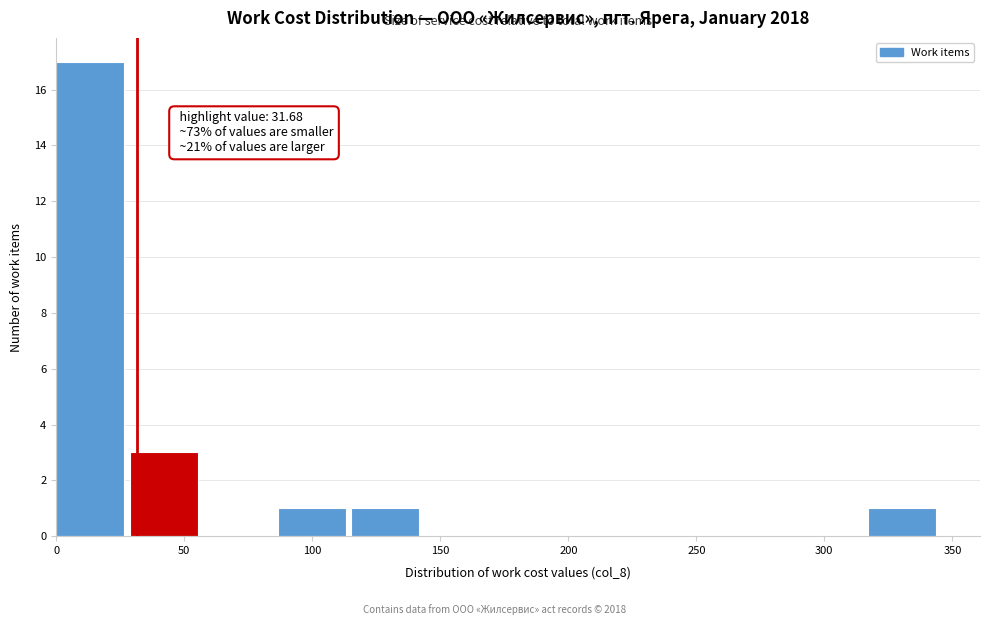

Over which range of the x-axis is the bar tallest?

0 to 30